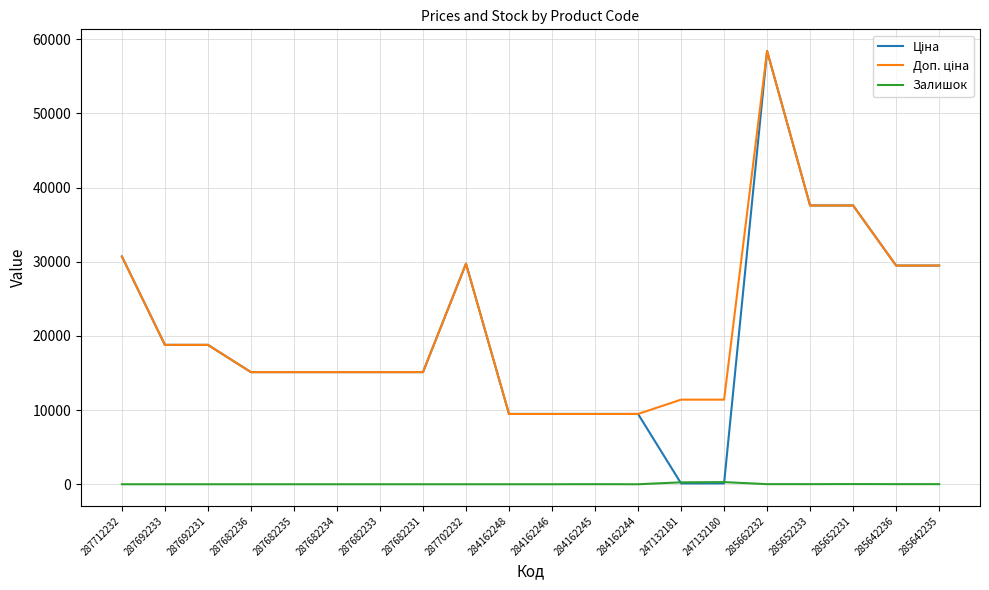

How many lines are shown in the chart?

3